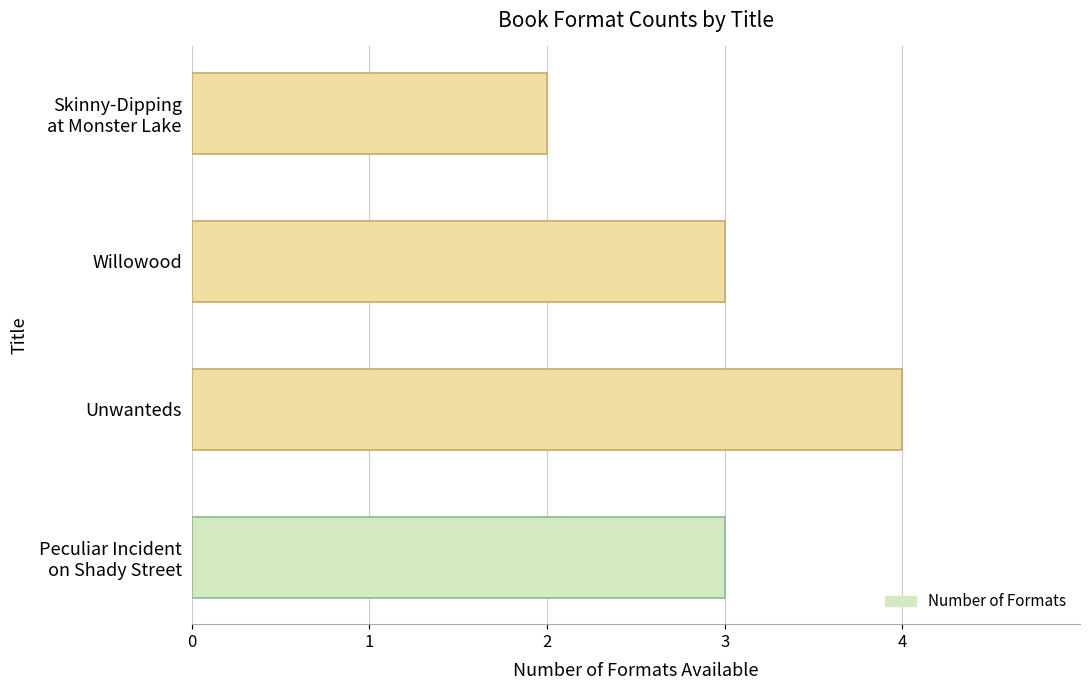

Reading top to bottom, extract all data points from this chart.

2	3	4	3